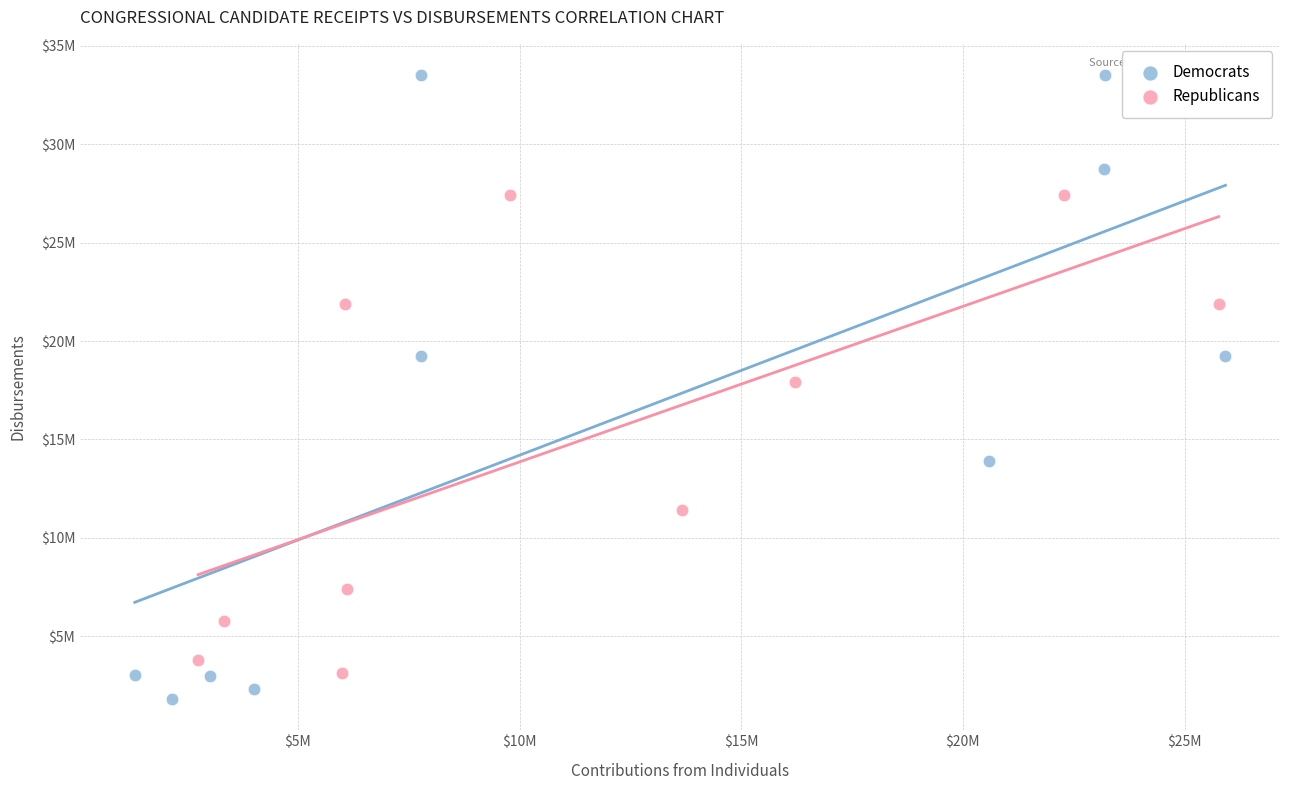

What are all the series names shown in the legend?

Democrats, Republicans